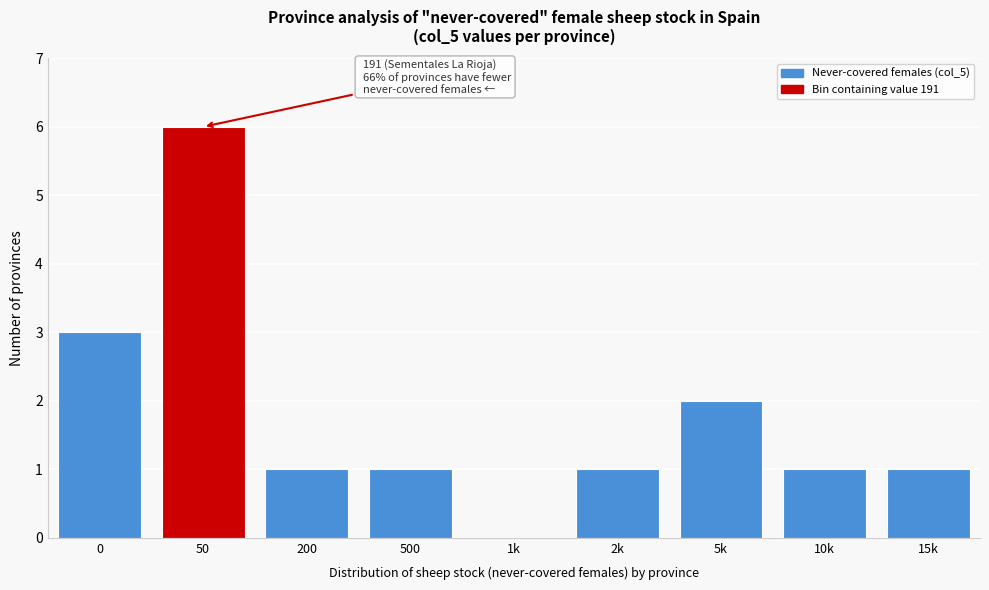

Reading left to right, extract all data points from this chart.

0=3	50=6	200=1	500=1	1k=0	2k=1	5k=2	10k=1	15k=1